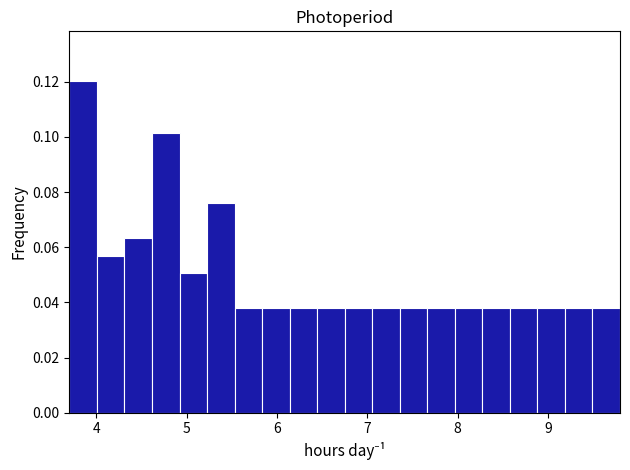

Read against the x-axis, roughly where is the centre of the tallest bar?

3.9